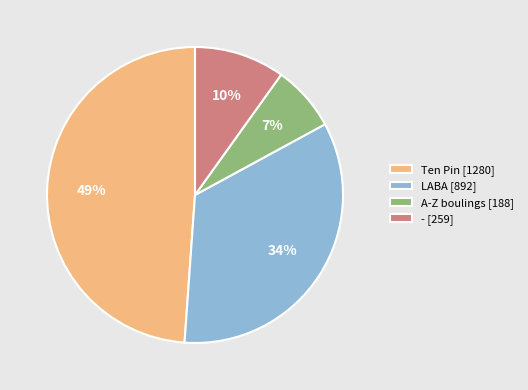

How many segments does this pie chart have?

4